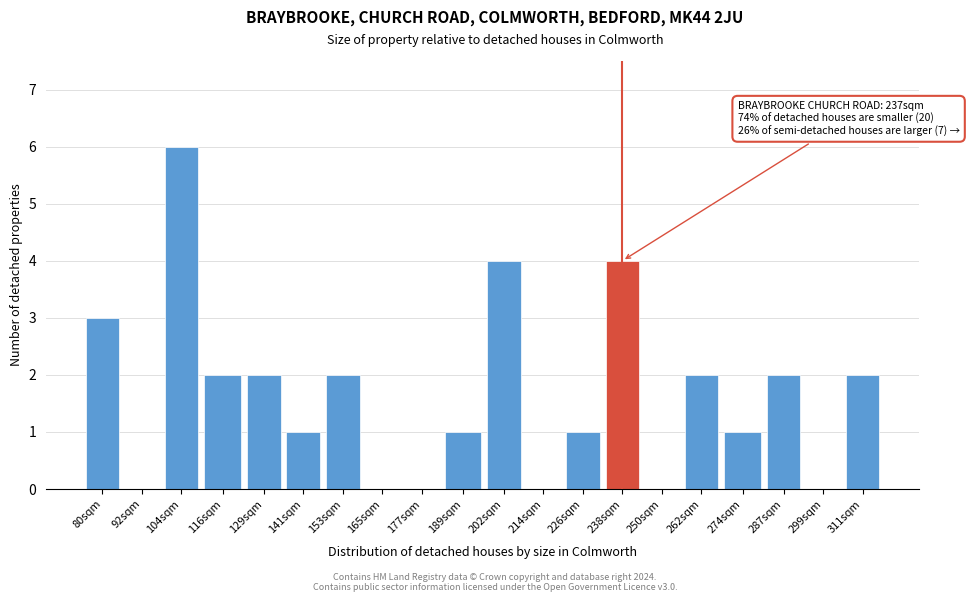

Reading left to right, transcribe all the data shown in this chart.

80sqm=3	92sqm=0	104sqm=6	116sqm=2	129sqm=2	141sqm=1	153sqm=2	165sqm=0	177sqm=0	189sqm=1	202sqm=4	214sqm=0	226sqm=1	238sqm=4	250sqm=0	262sqm=2	274sqm=1	287sqm=2	299sqm=0	311sqm=2